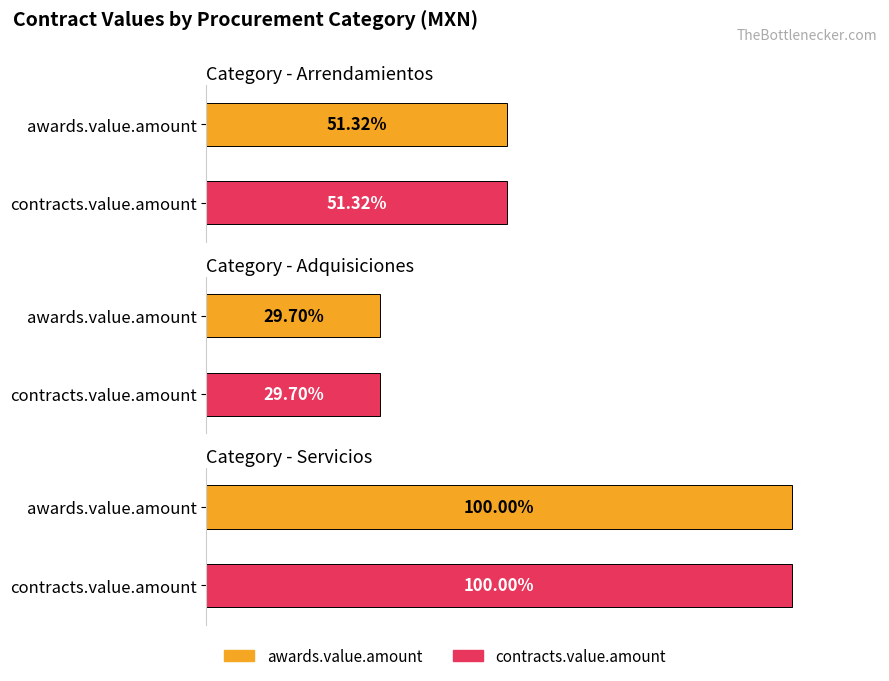

Between Adquisiciones and Adquisiciones, which series saw the biggest shift?

awards.value.amount